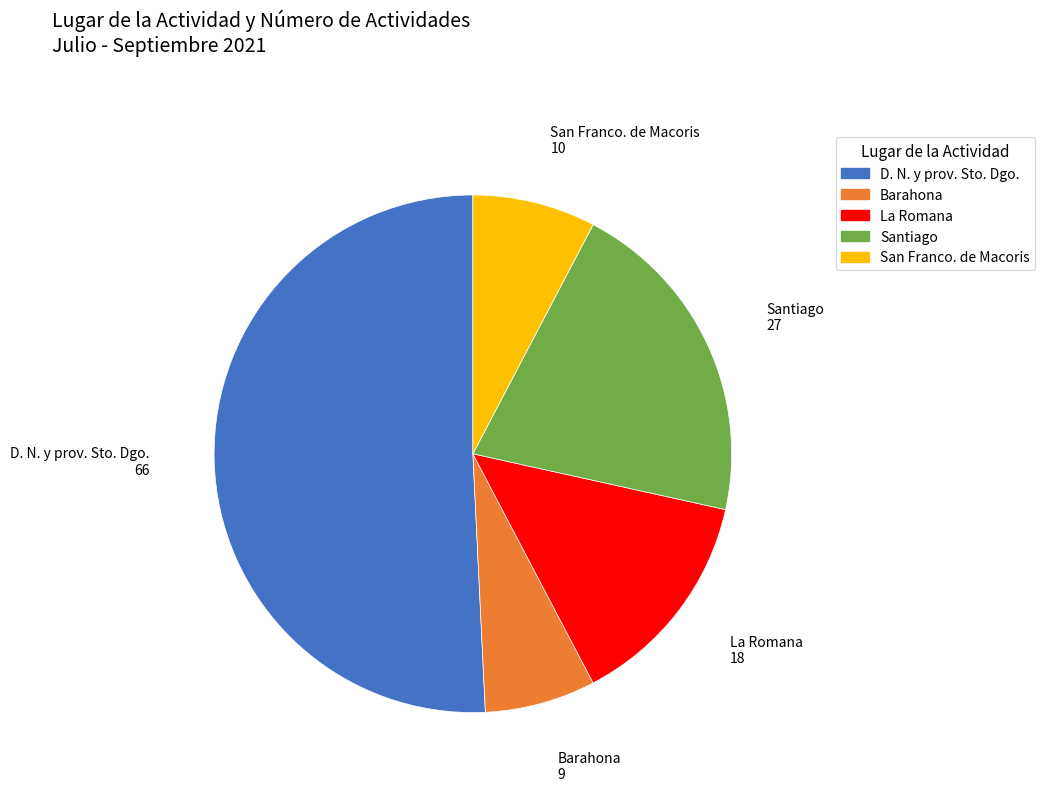

What is the largest slice in the pie chart?

D. N. y prov. Sto. Dgo.